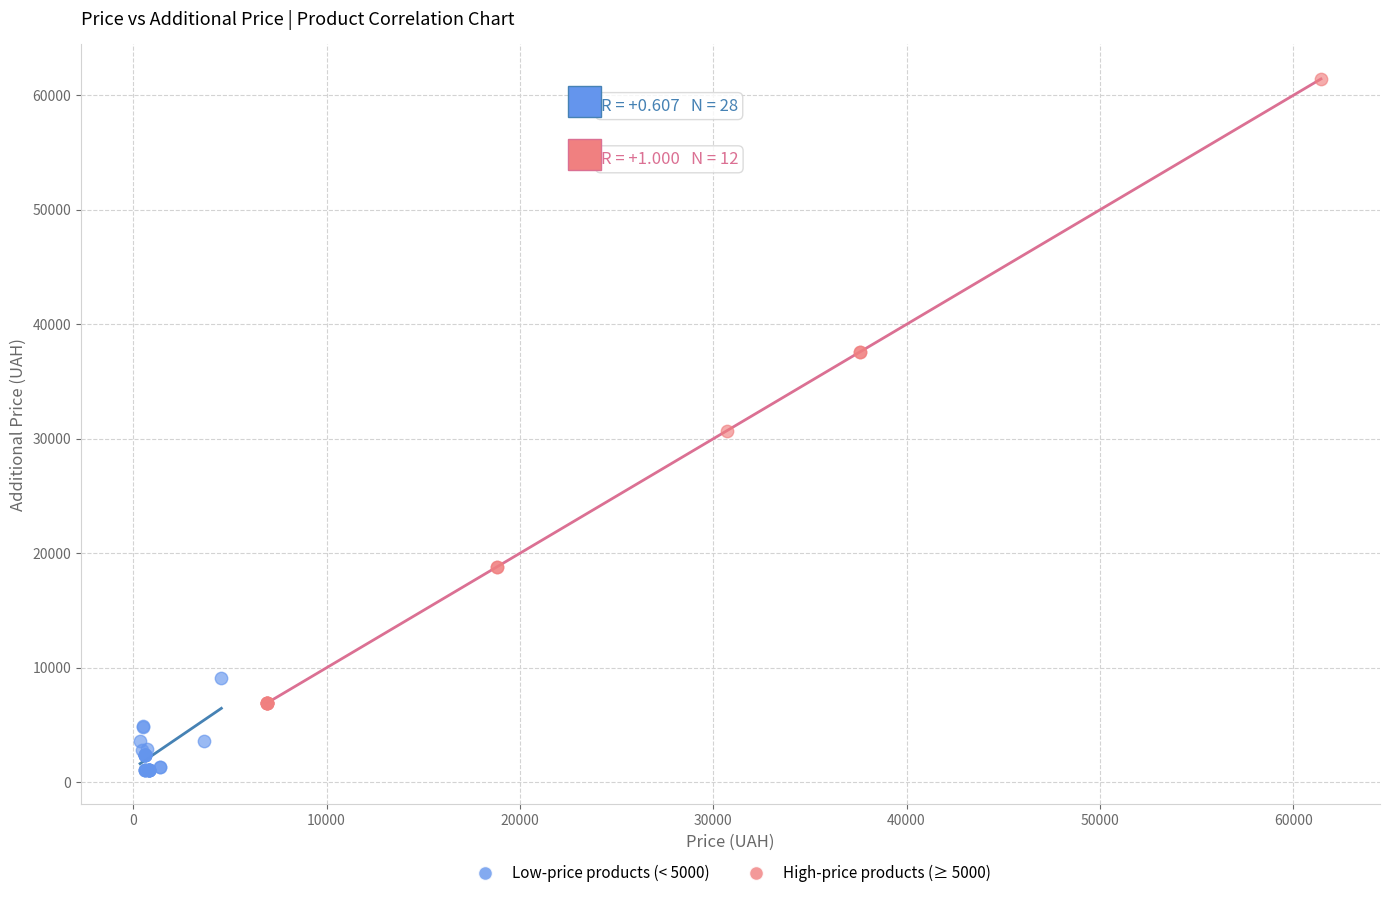

Which series contains the highest Y value?

High-price products (≥ 5000)